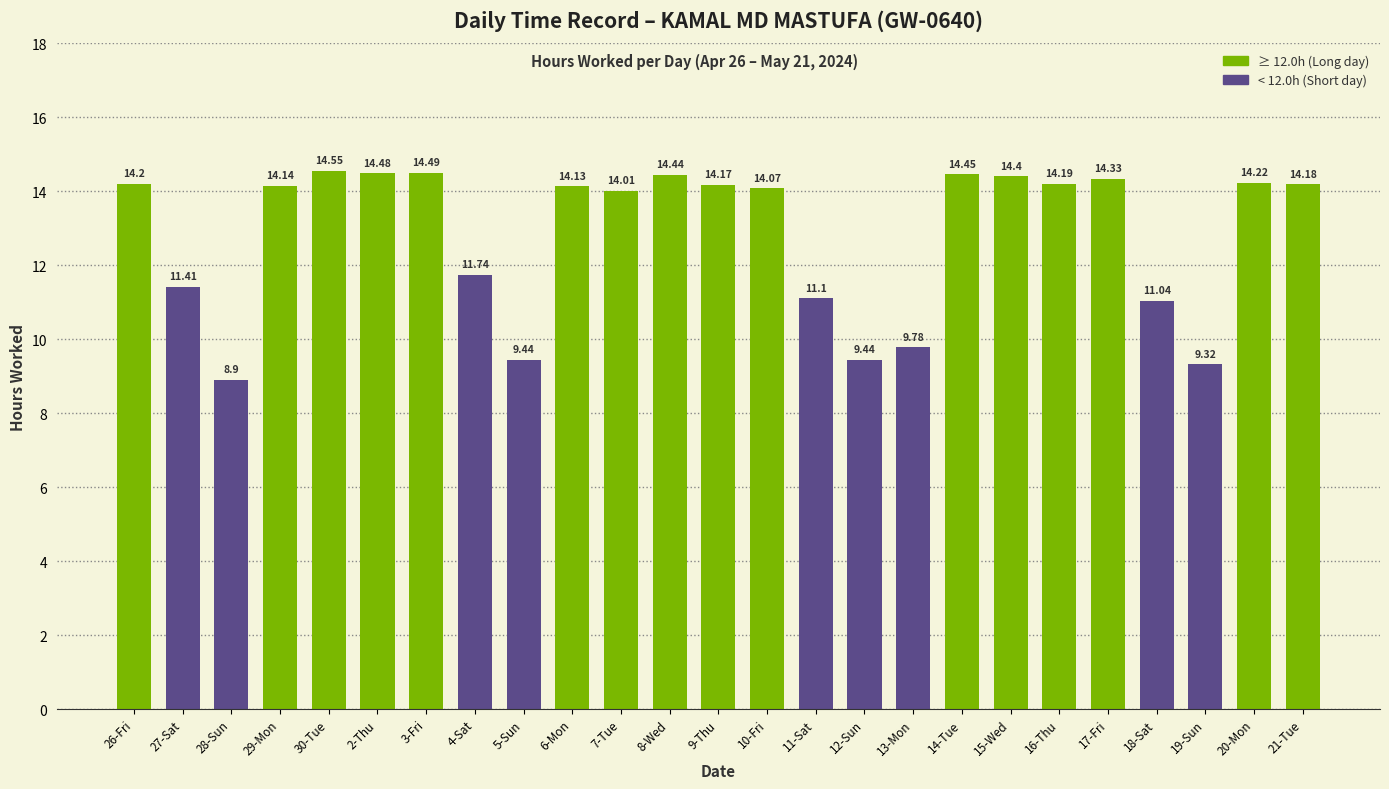

What is the label of the 4th bar from the left?

29-Mon